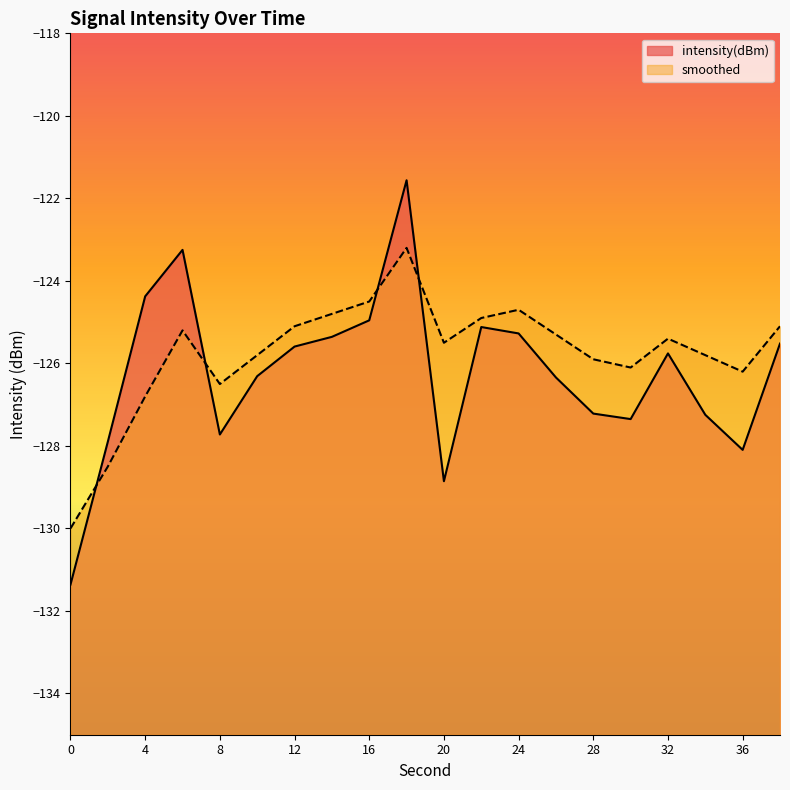

How many data points in smoothed are less than -125?

15